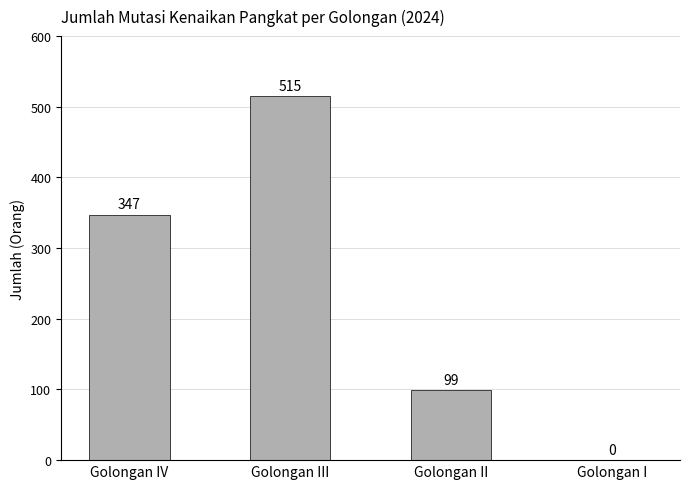

Is it true that the value at Golongan IV is 457?

False